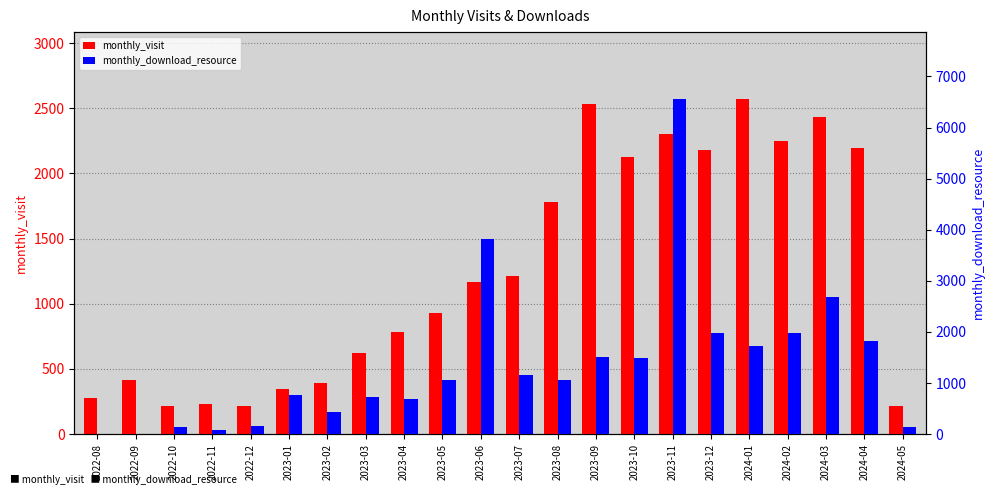

Reading left to right, list all the values displayed in this chart.

monthly_visit: 278	418	217	232	216	349	392	620	783	928	1166	1214	1780	2535	2125	2305	2176	2570	2252	2433	2192	214
monthly_download_resource: 0	9	144	86	164	761	436	719	688	1052	3819	1154	1053	1506	1492	6556	1980	1732	1984	2678	1828	146